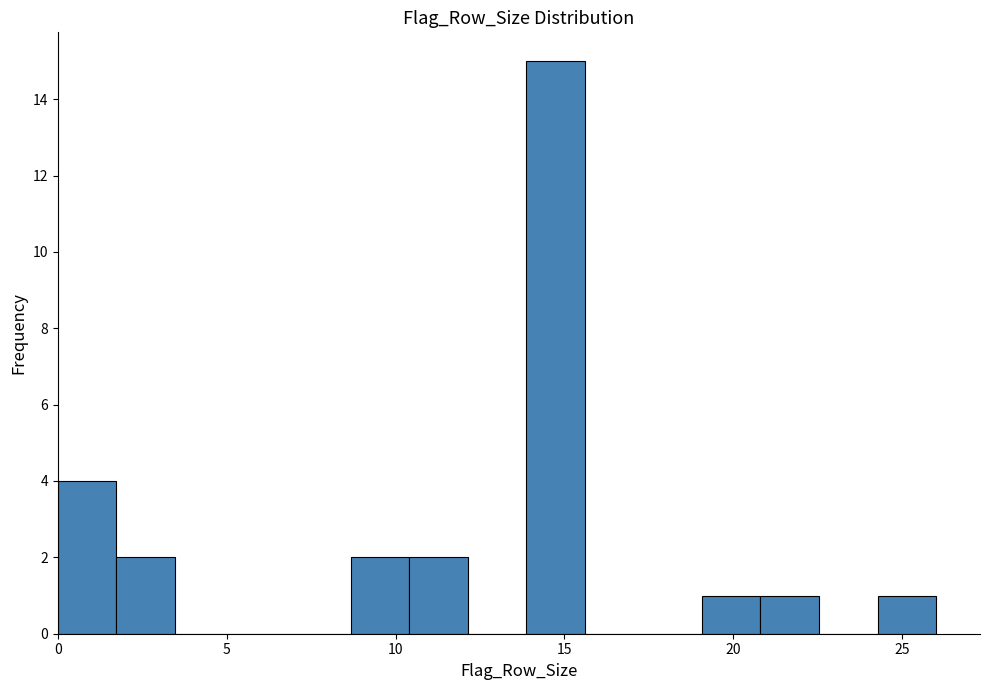

Read against the x-axis, roughly where is the centre of the tallest bar?

14.5